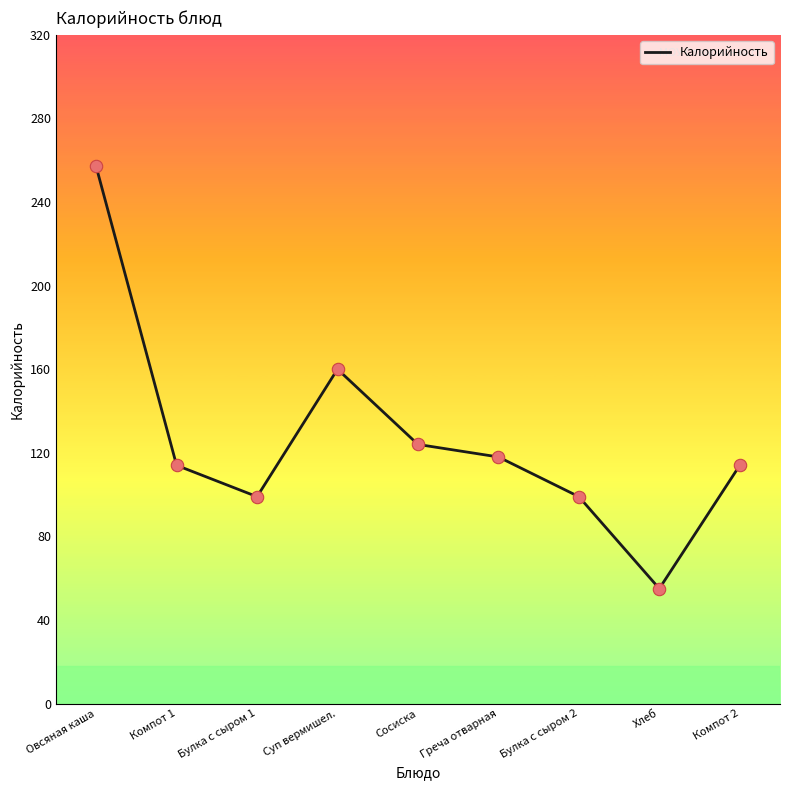

What is the ratio of the value at Компот 2 to the value at Сосиска?

0.9